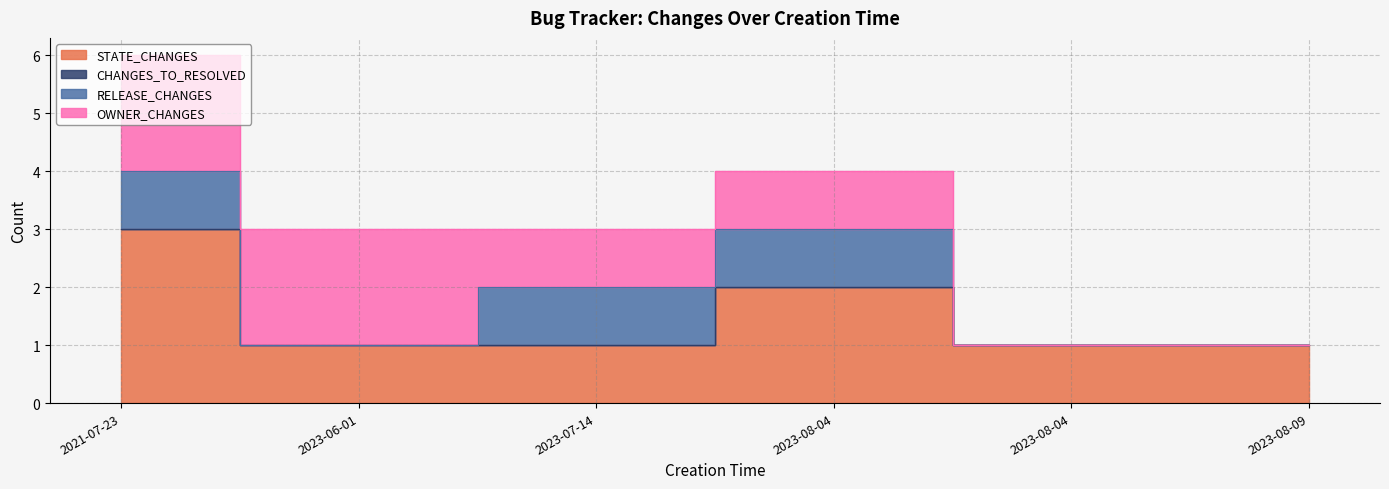

True or false: STATE_CHANGES and CHANGES_TO_RESOLVED cross at least once.

False